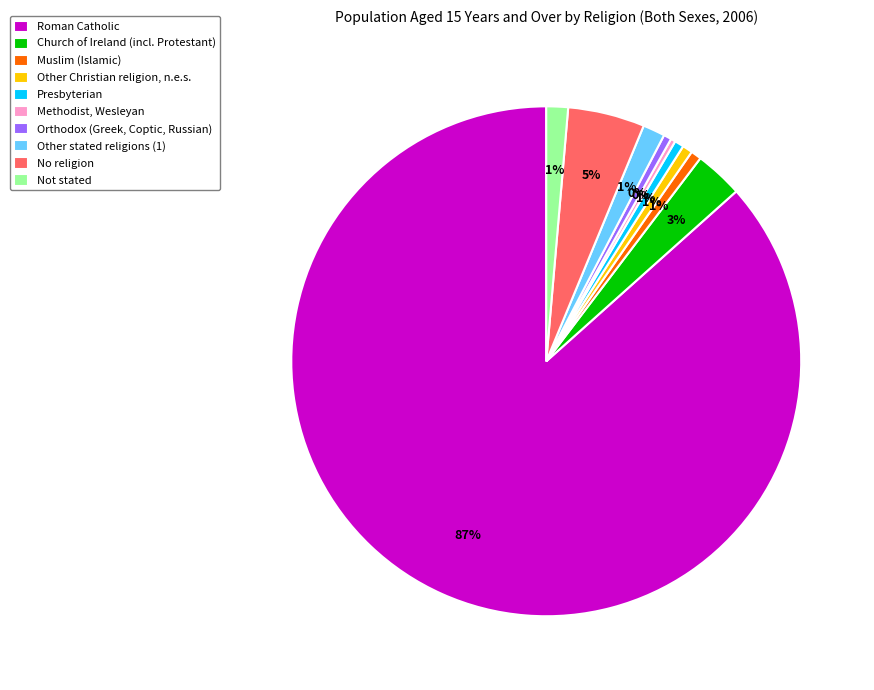

Which category has the biggest portion of the pie?

Roman Catholic